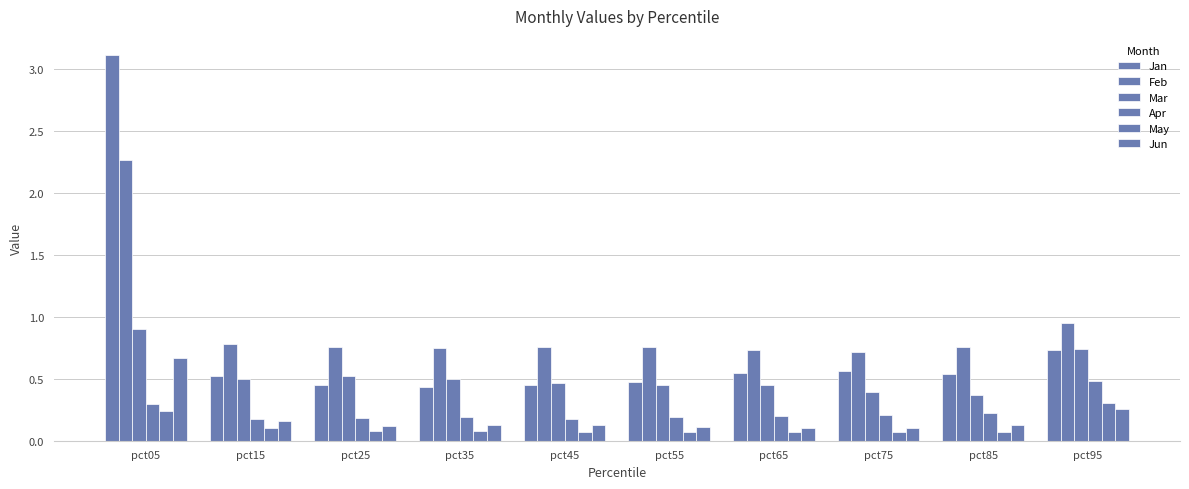

Which series has the largest range (max minus min)?

Jan